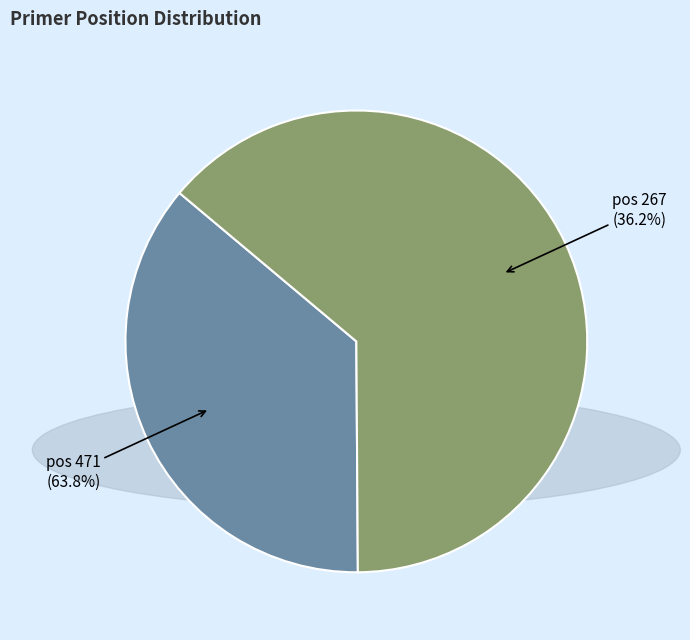

To the nearest percent, what is the difference between the largest and smallest slice percentages?

28%